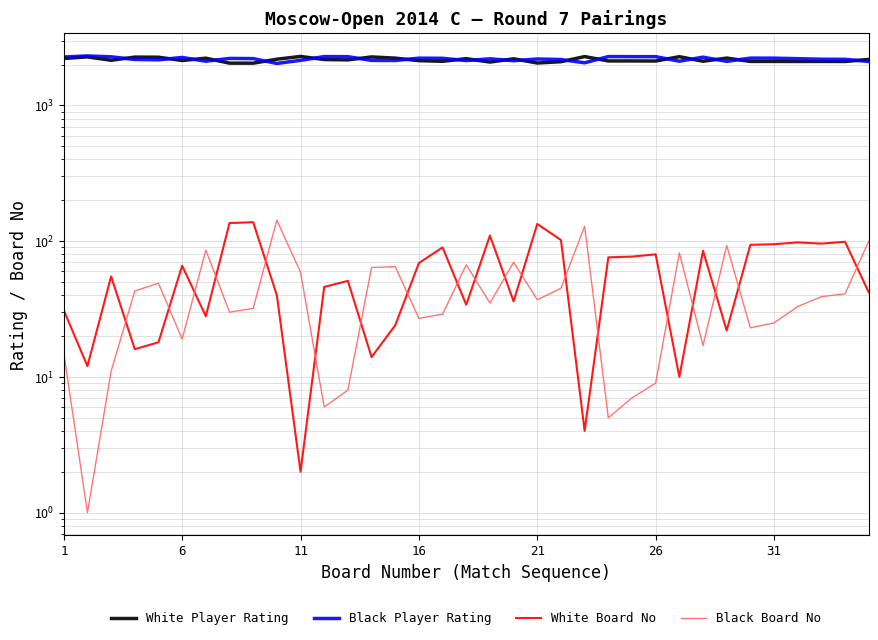

What is the lowest value of the Black Board No series?

1